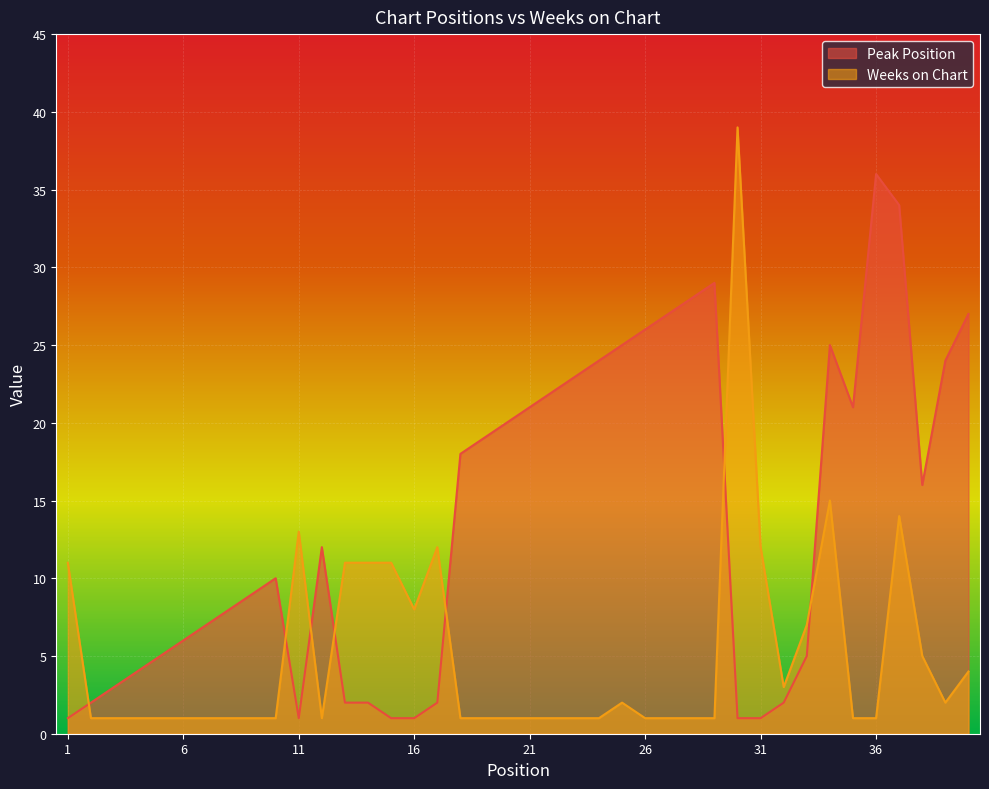

Does the chart display data point markers on the line(s)?

No